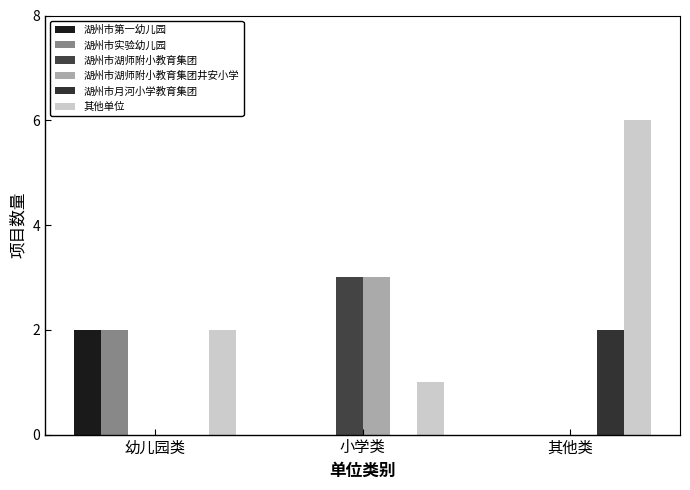

Are the bars horizontal?

No